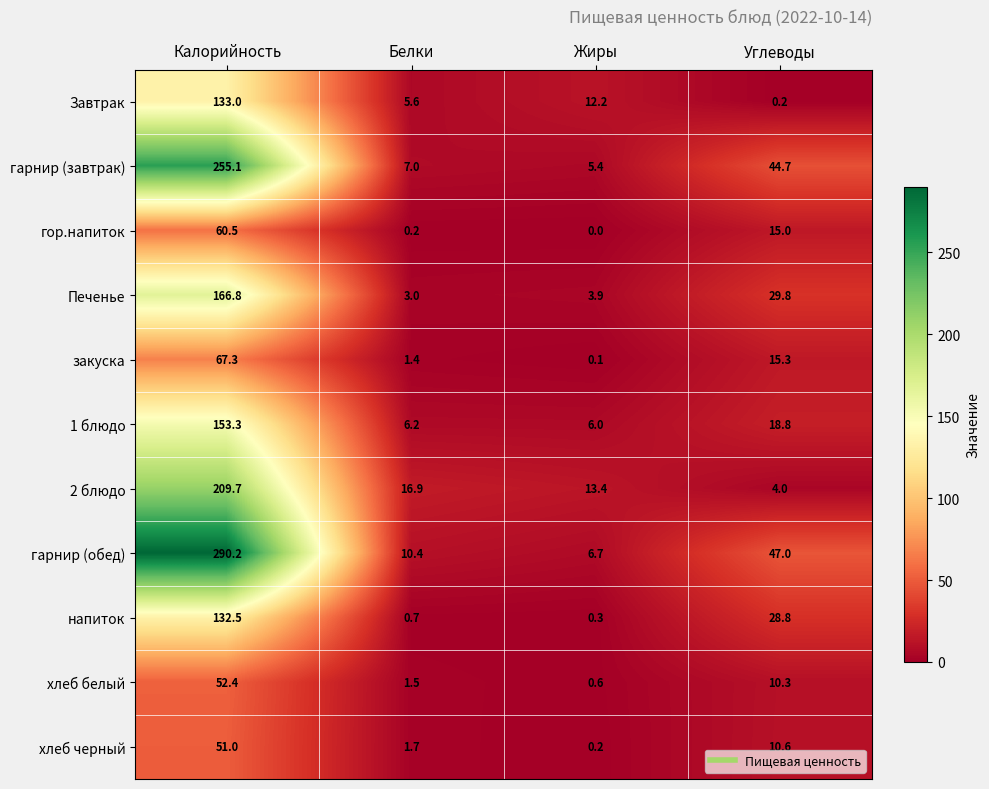

What is the minimum value for хлеб белый?

0.6